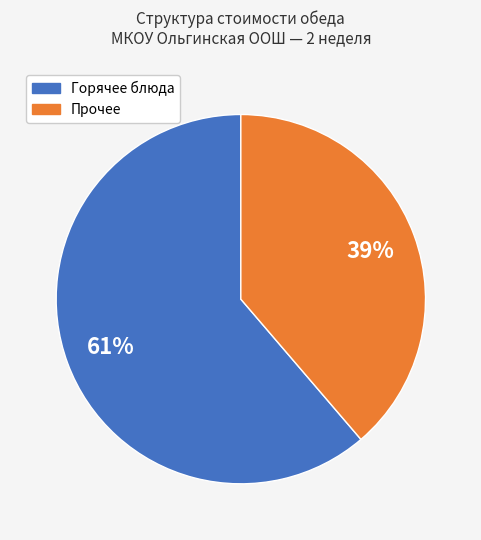

Does any single category account for the majority?

Yes